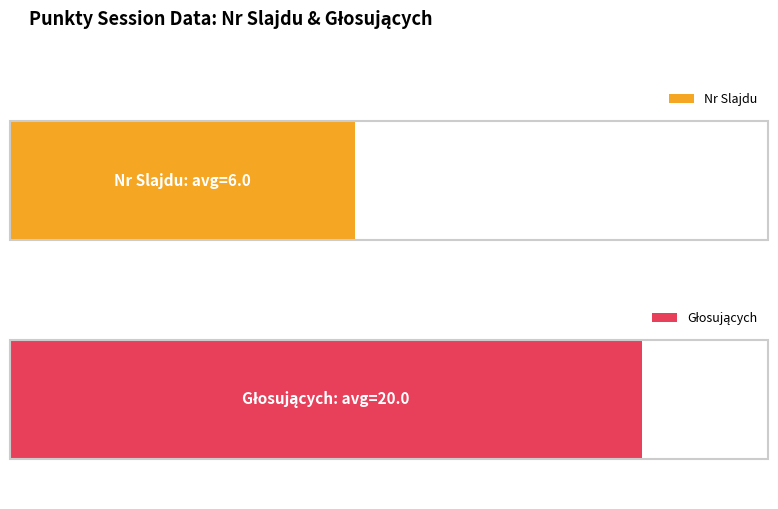

Read the Głosujących value at 18.

20